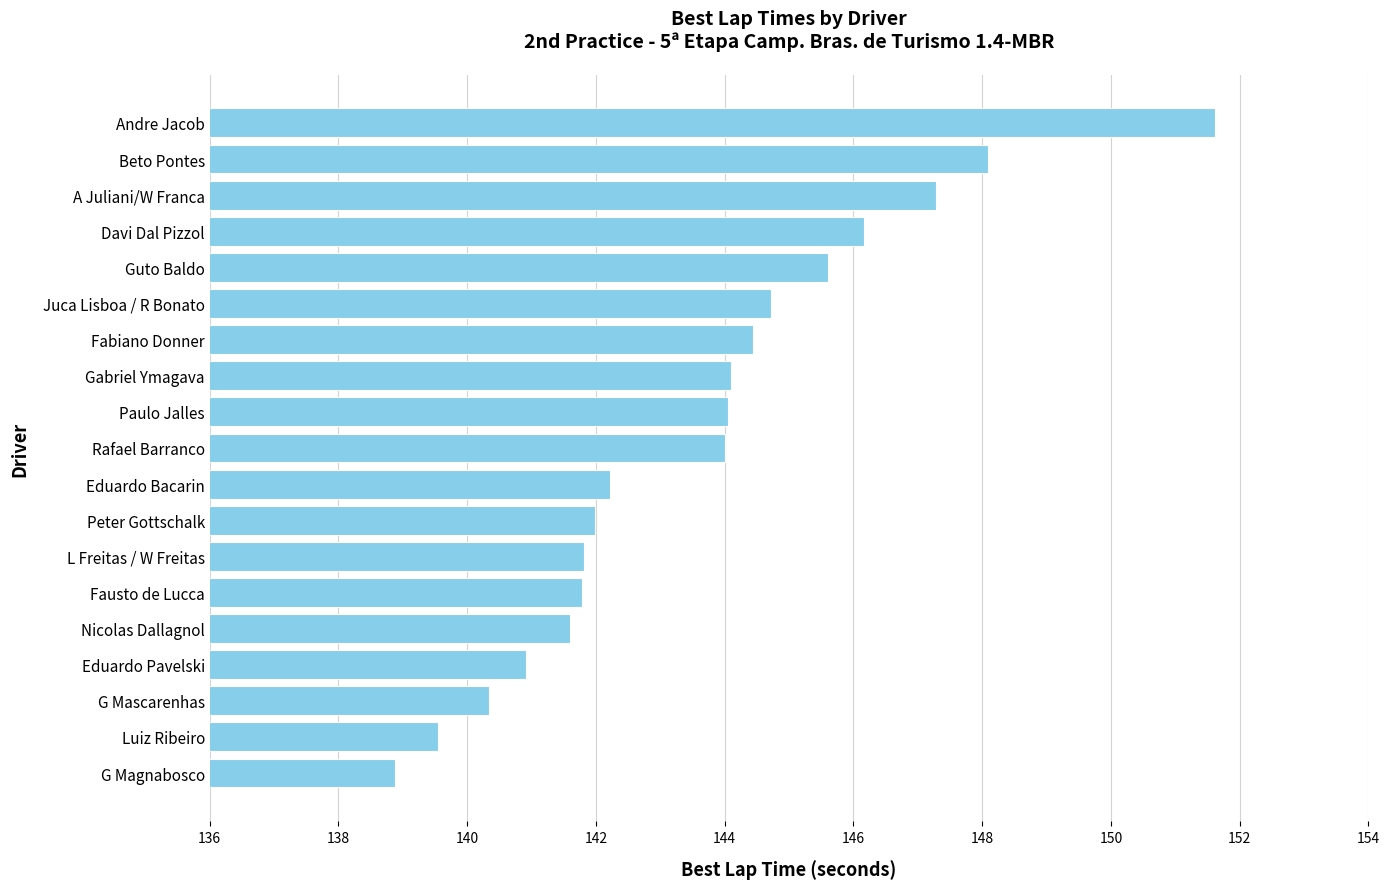

Count the number of categories in the chart.

19